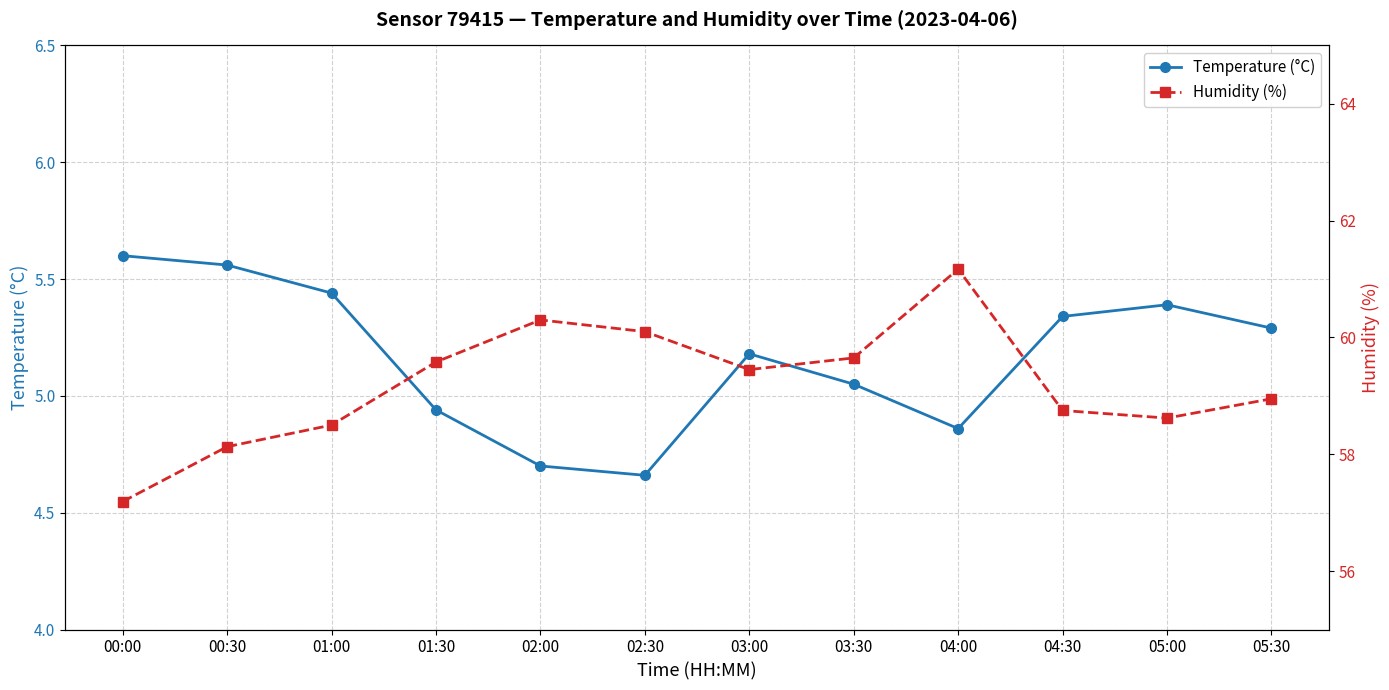

What is the average value of the Humidity (%) series?

59.2